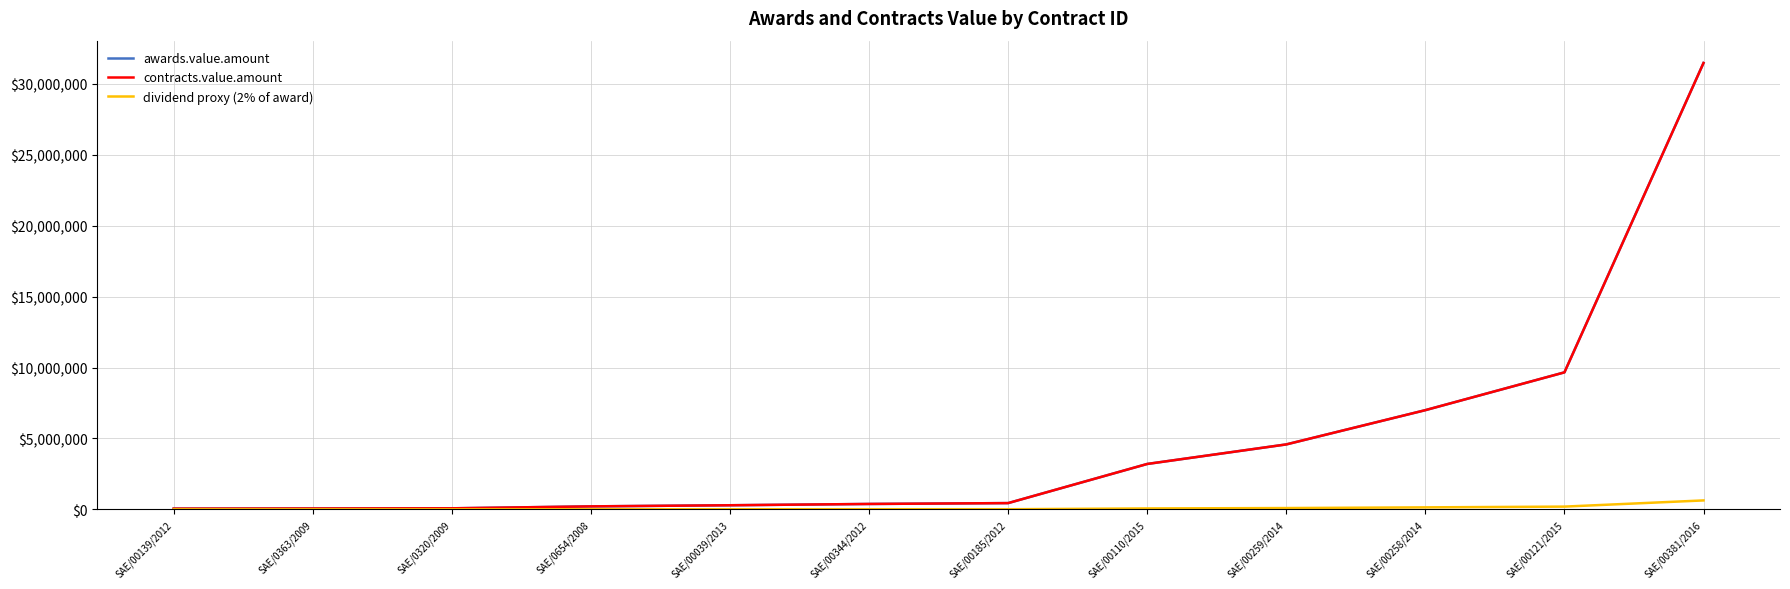

What is the value of the dividend proxy (2% of award) point at the 10th from the left?

139866.8